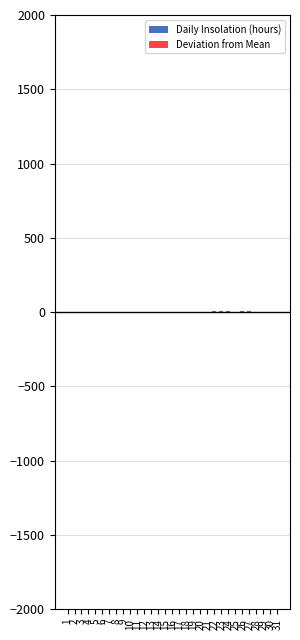

Is the value of Daily Insolation (hours) at 11 greater than the value of Deviation from Mean at 13?

Yes